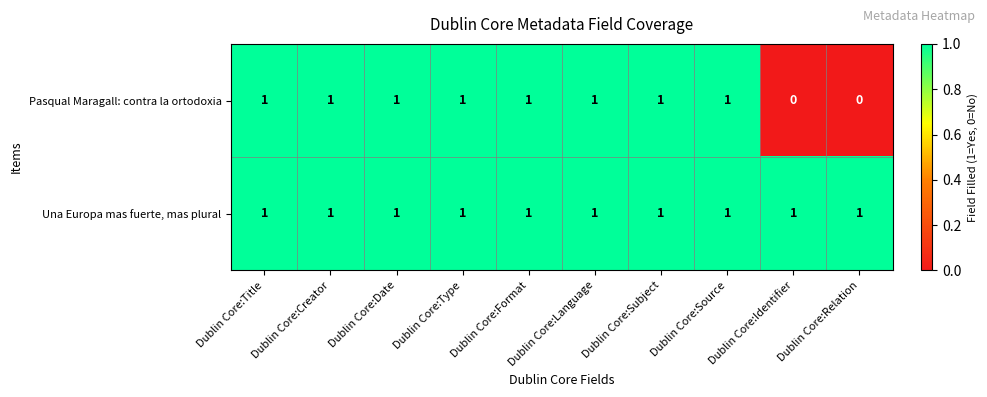

Which series has the largest total across all categories?

Una Europa mas fuerte, mas plural